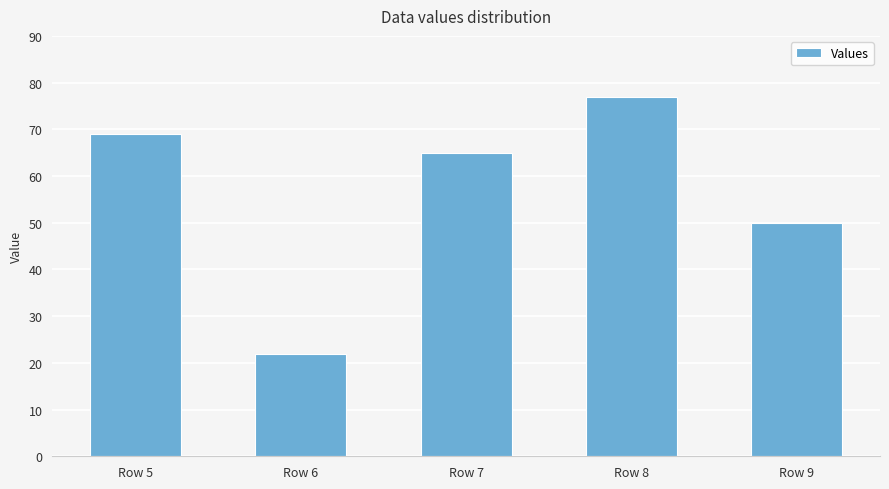

Reading right to left, list all the values displayed in this chart.

50	77	65	22	69